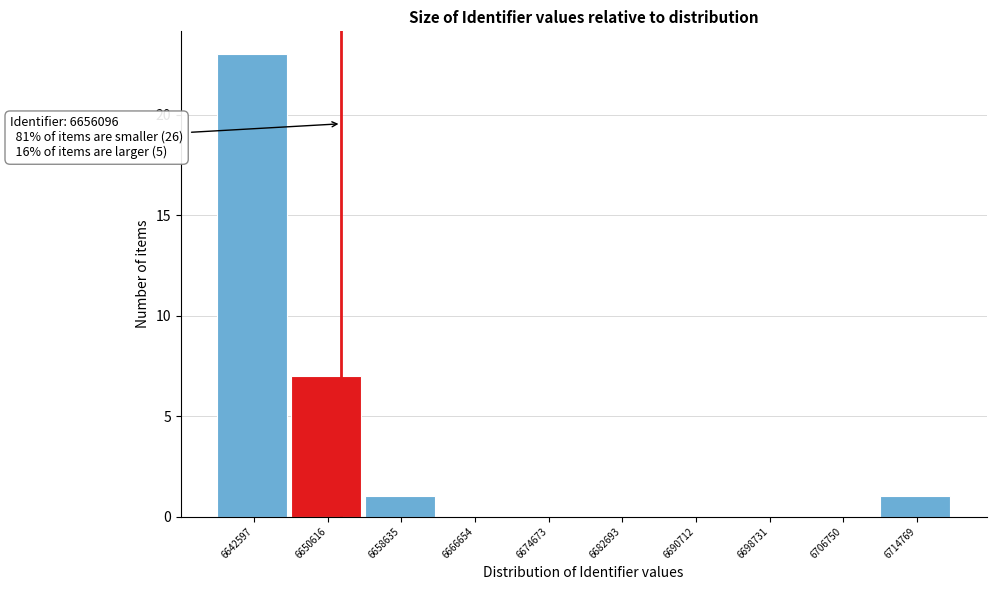

Reading right to left, what are all the values shown in this chart?

6714769=1	6706750=0	6698731=0	6690712=0	6682693=0	6674673=0	6666654=0	6658635=1	6650616=7	6642597=23